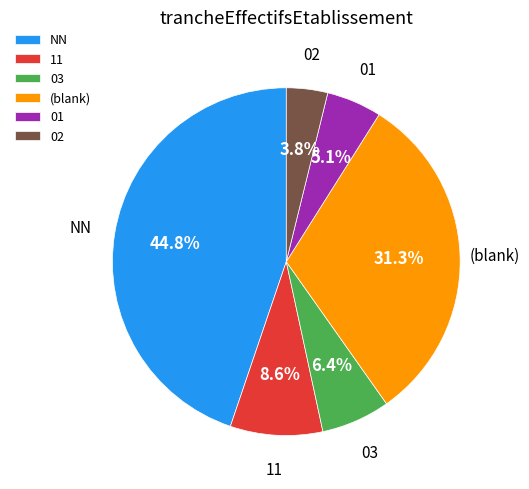

Which has a higher value, 02 or (blank)?

(blank)